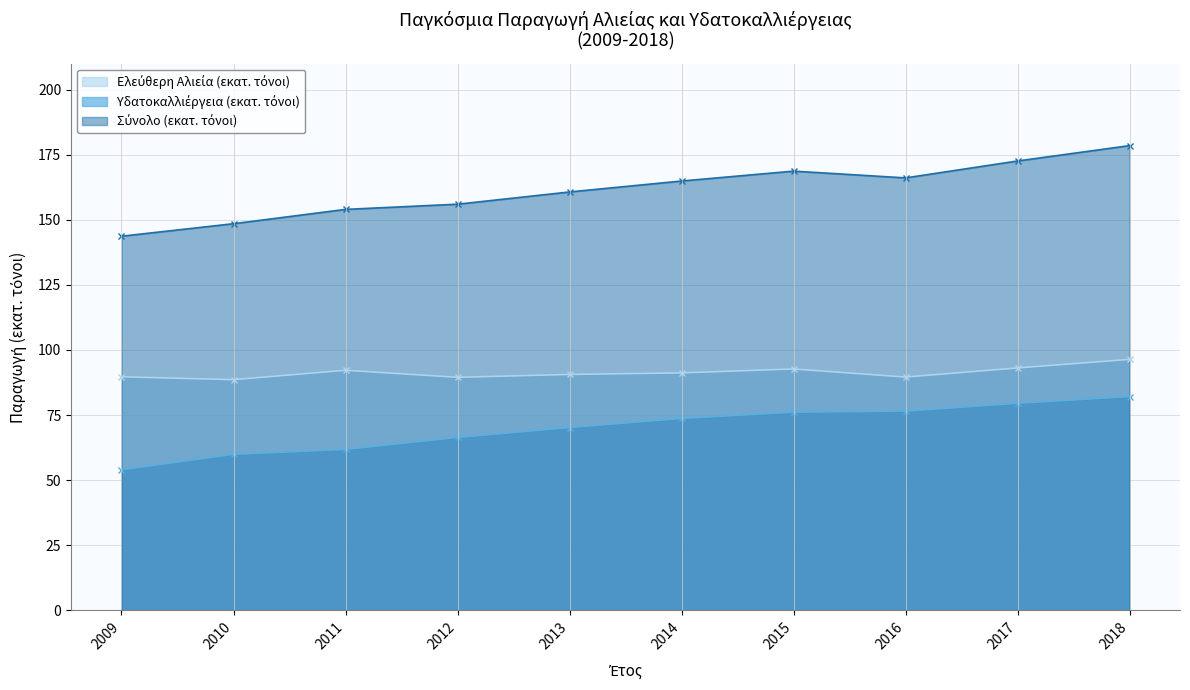

What is the value of the Υδατοκαλλιέργεια (εκατ. τόνοι) point at the 5th from the left?

70.2